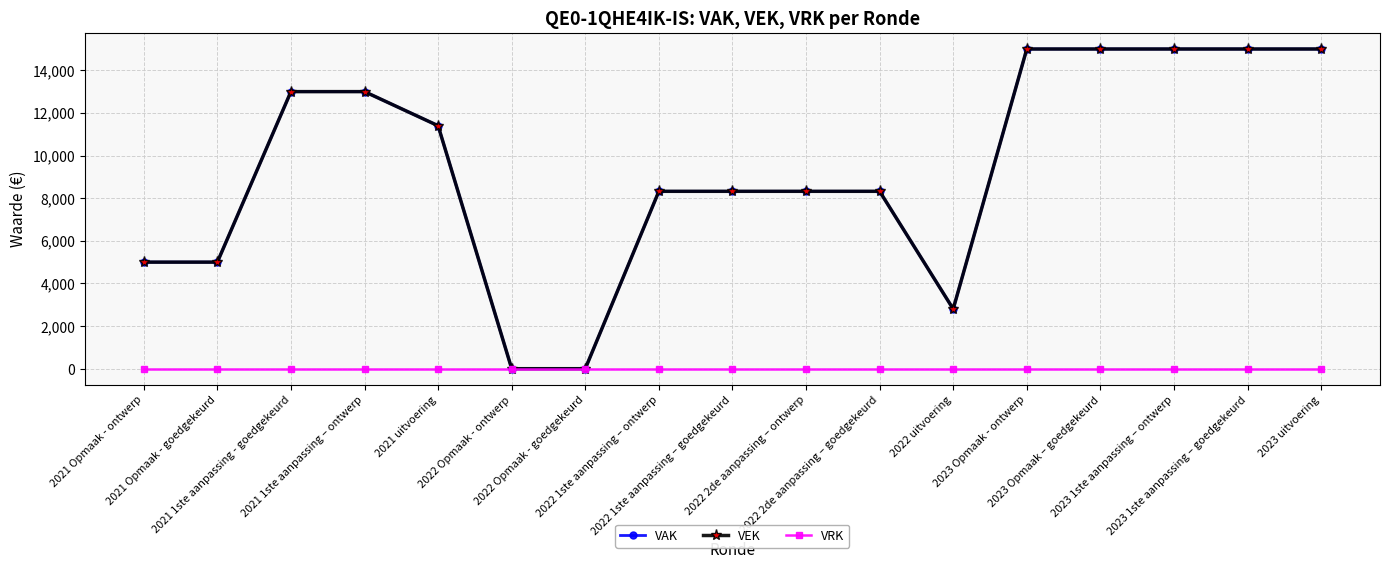

At which category does the chart reach its peak across all series?

2023 Opmaak - ontwerp